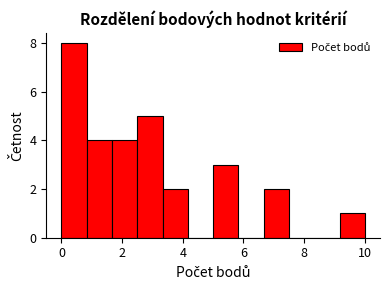

Reading left to right, transcribe this chart: for each bar, give the range it covers on the x-axis and its height. Neither the bar edges nor the heights are printed on the chart, so give them approximately, as read against the axes.

0.0 to 0.8: 8
0.8 to 1.6: 4
1.6 to 2.6: 4
2.6 to 3.4: 5
3.4 to 4.2: 2
4.2 to 5.0: 0
5.0 to 5.8: 3
5.8 to 6.6: 0
6.6 to 7.6: 2
7.6 to 8.4: 0
8.4 to 9.2: 0
9.2 to 10.0: 1